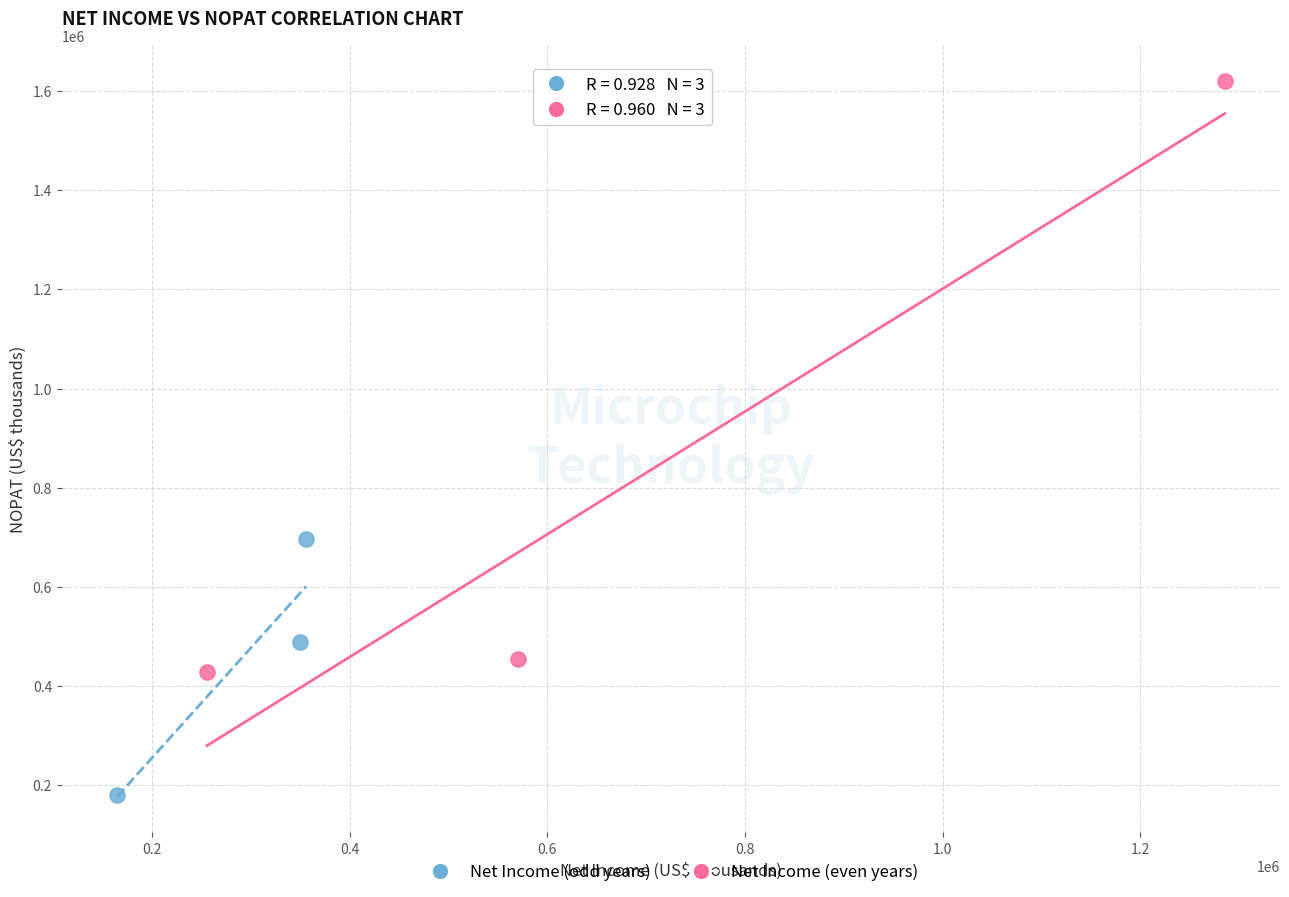

Which series contains the highest Y value?

Net Income (even years)